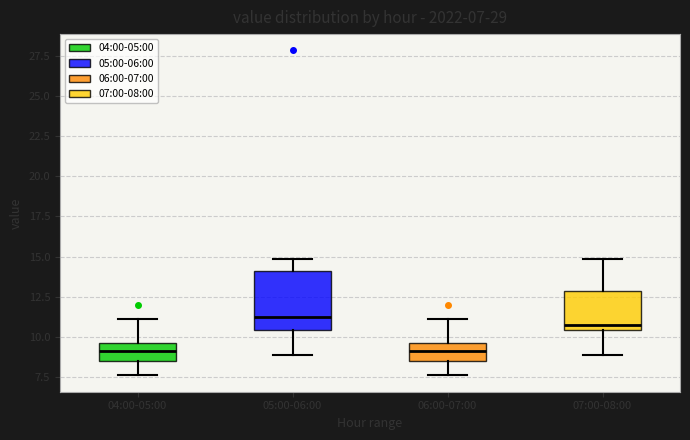

Comparing the boxes themselves (not the whiskers), which one is the tallest?

05:00-06:00